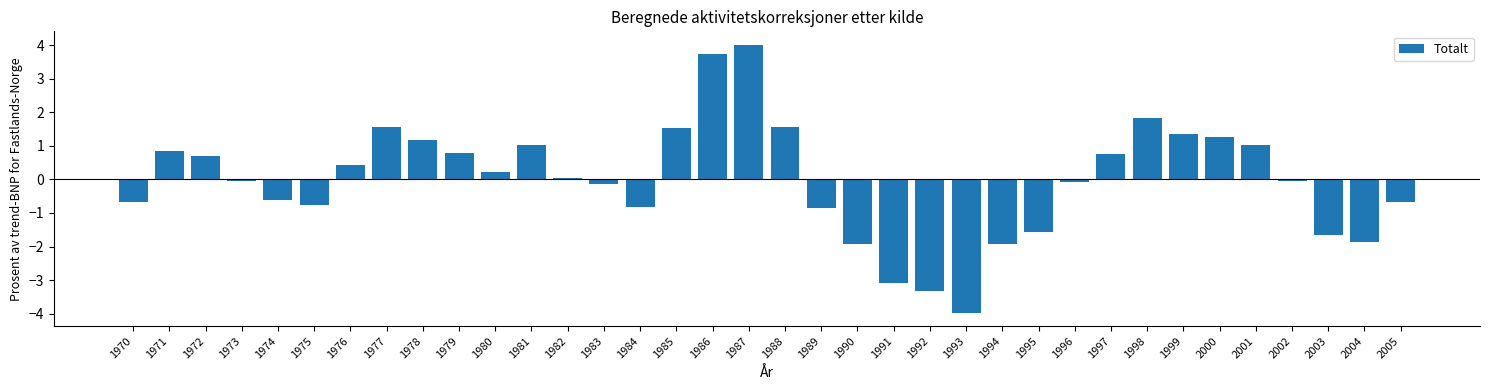

What is the difference between the second highest and minimum values?

7.7